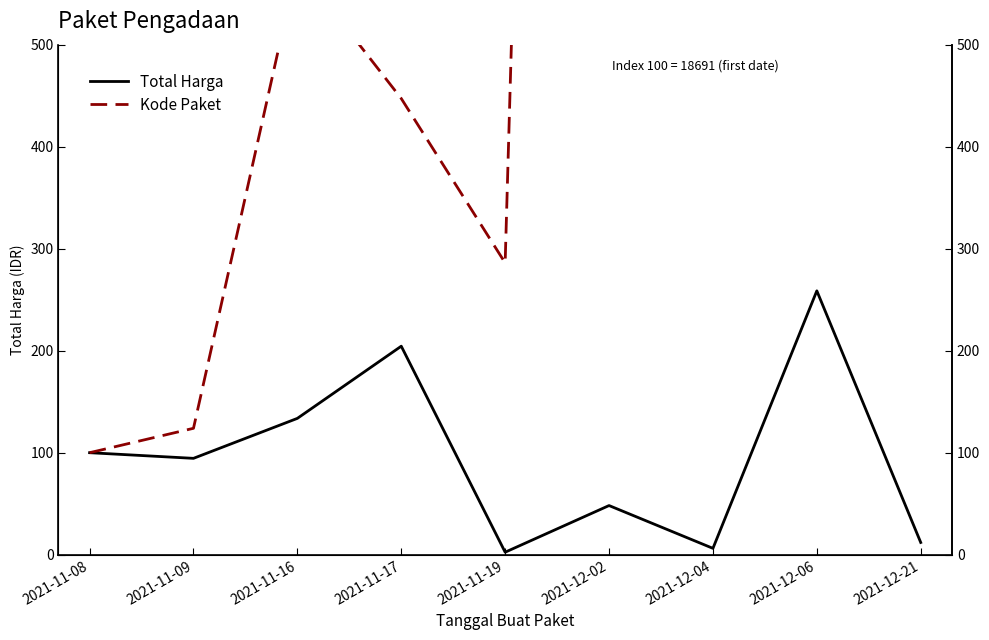

The Total Harga series shows 48.2 at 2021-12-02. True or false?

True